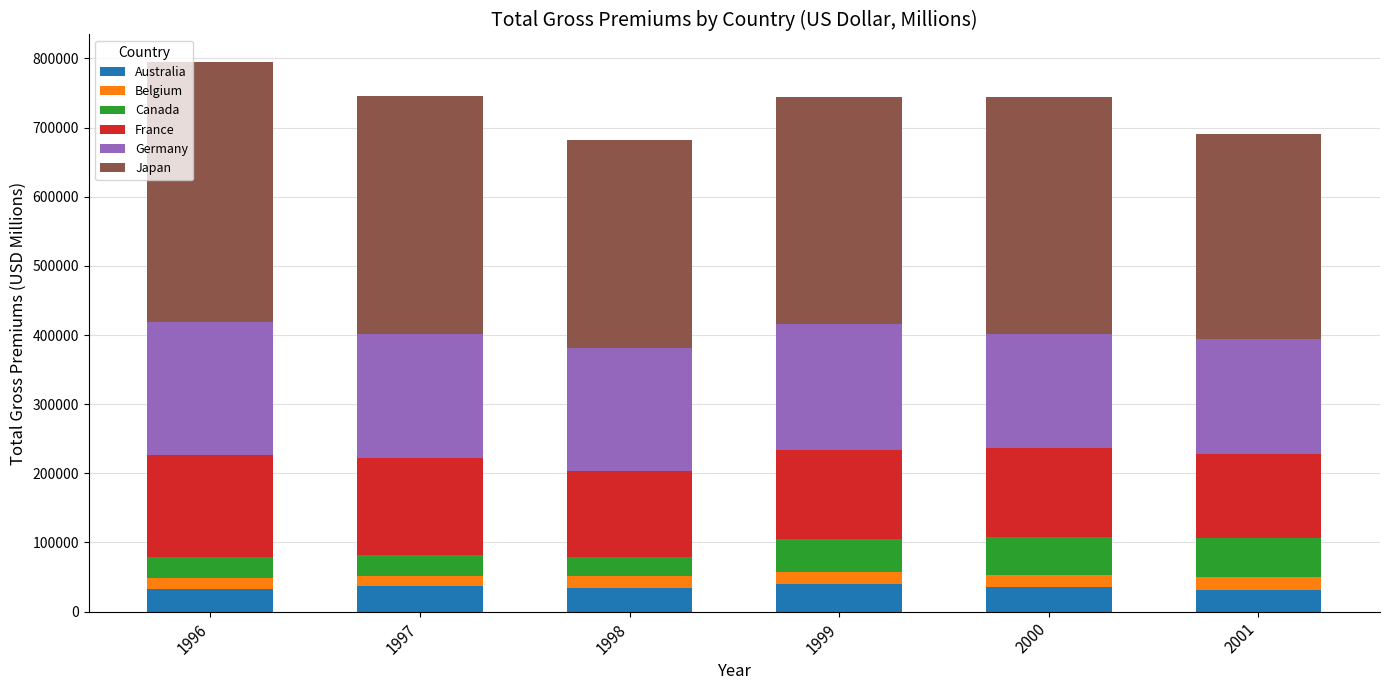

What is the highest value of the Australia series?

39494.9